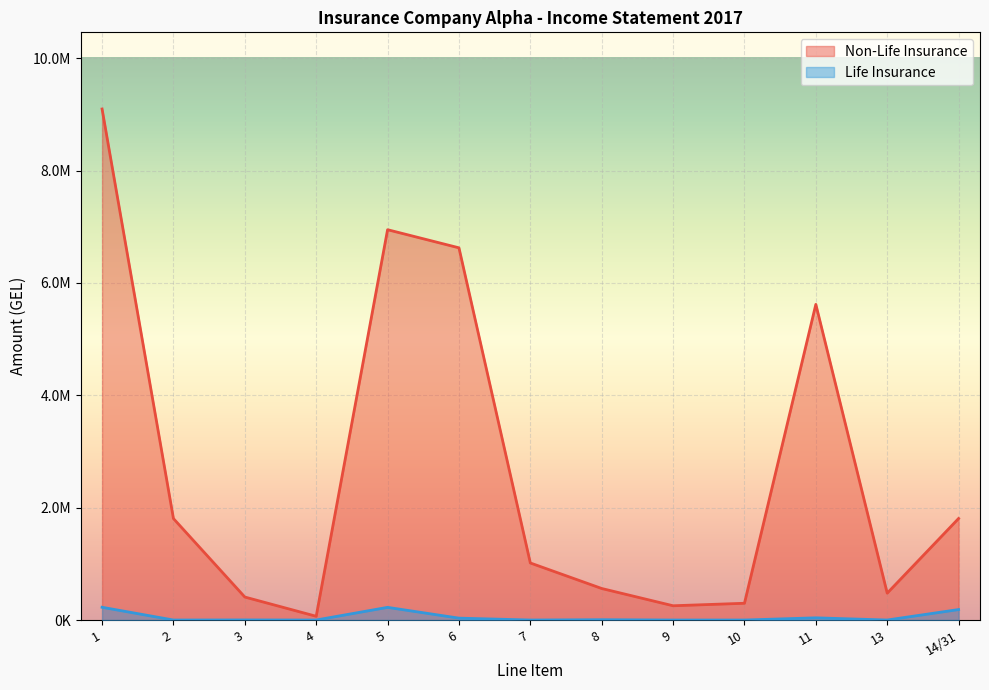

In Non-Life Insurance, how many points are lower than both neighbors (excluding endpoints)?

3